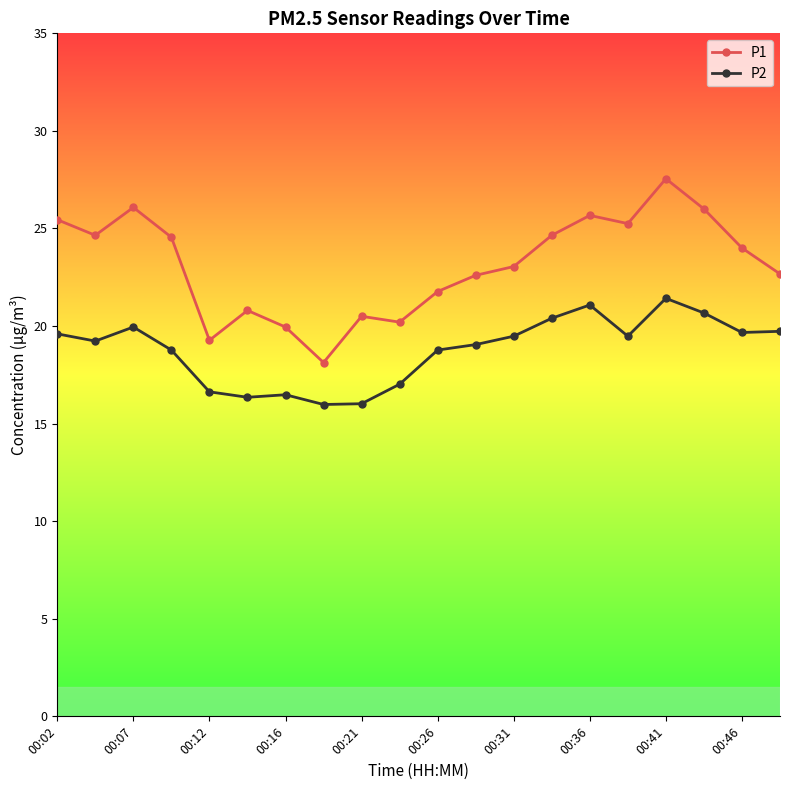

Which series has the largest total across all categories?

P1